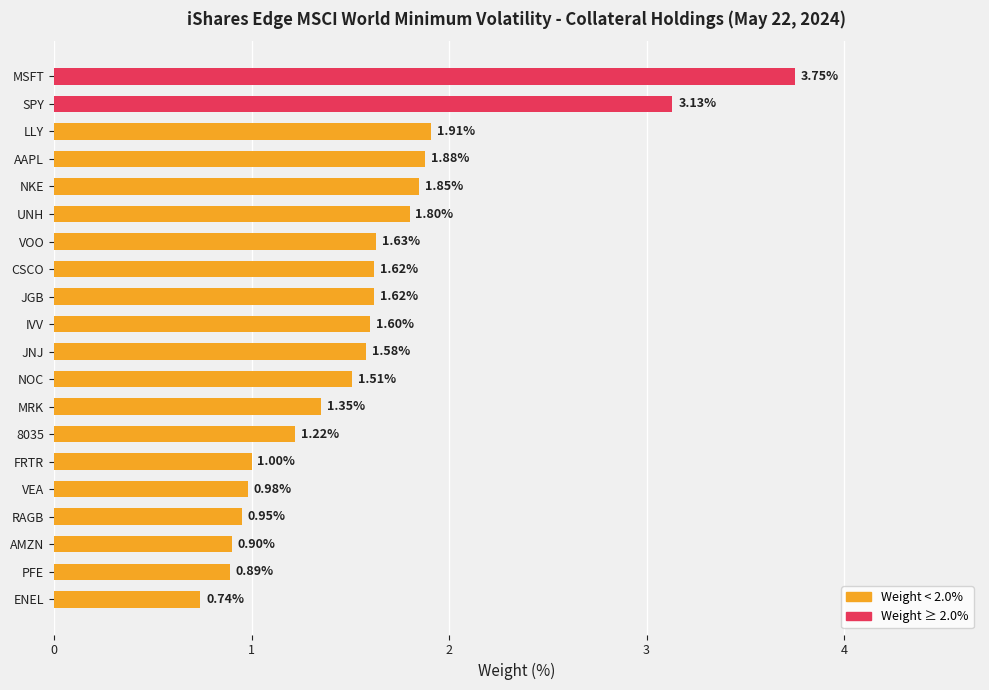

What is the difference between the second highest and second lowest values?

2.2